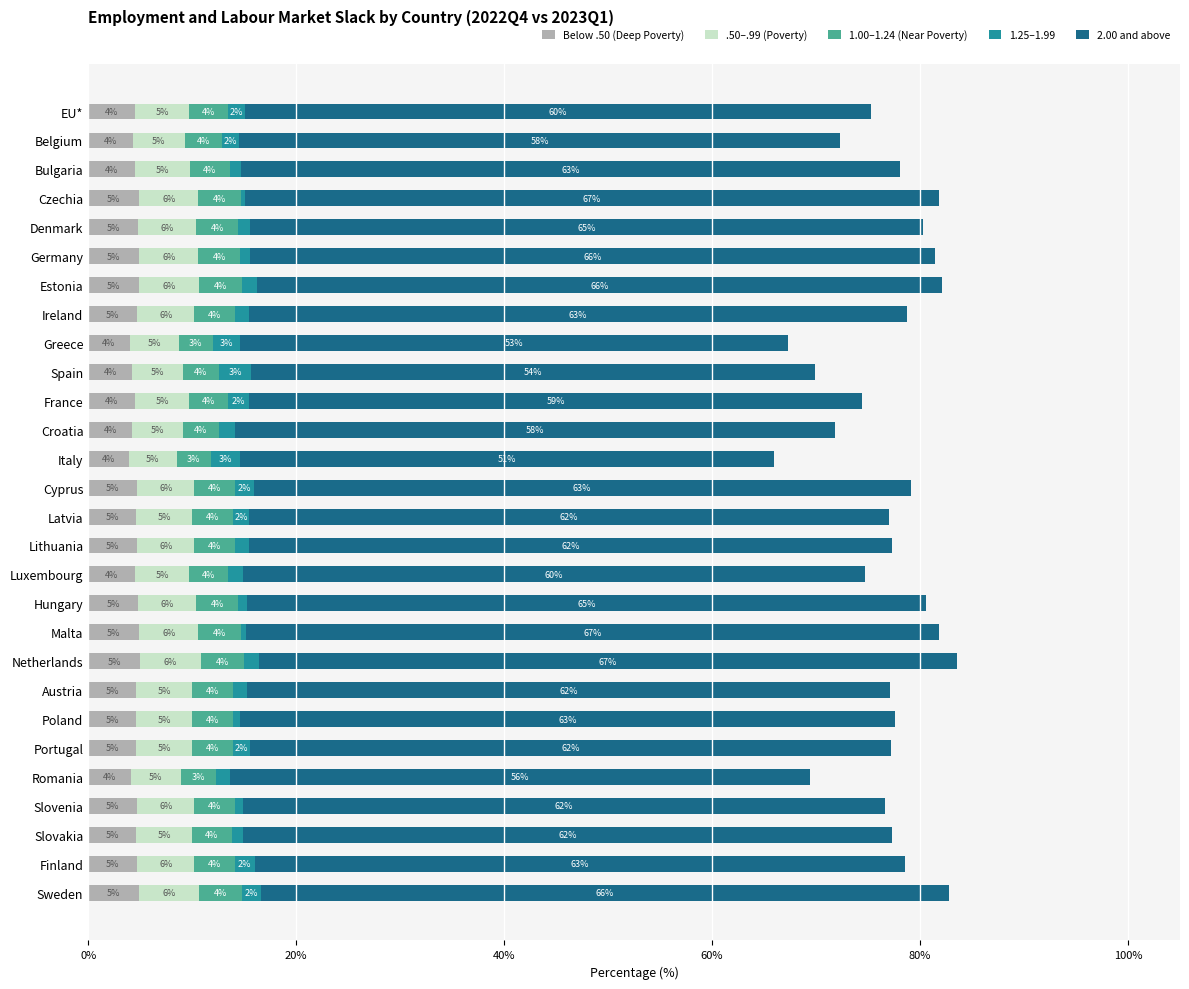

What is the total value across all series at Italy?

66.0